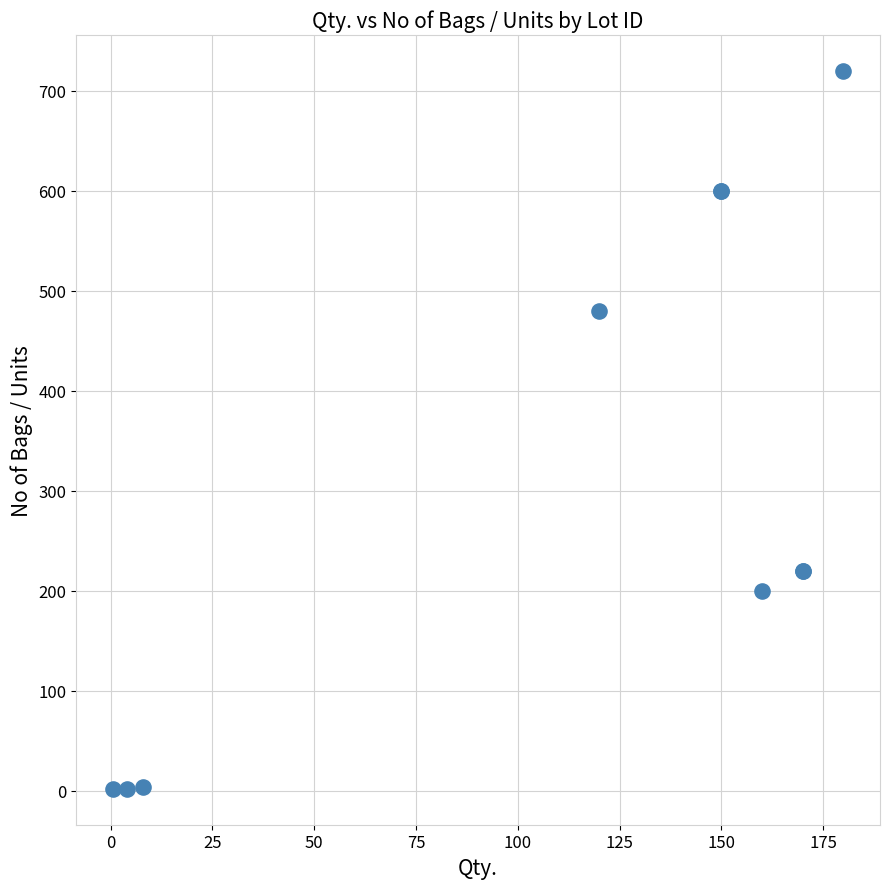

What Y value in the scatter plot is closest to 361?

480